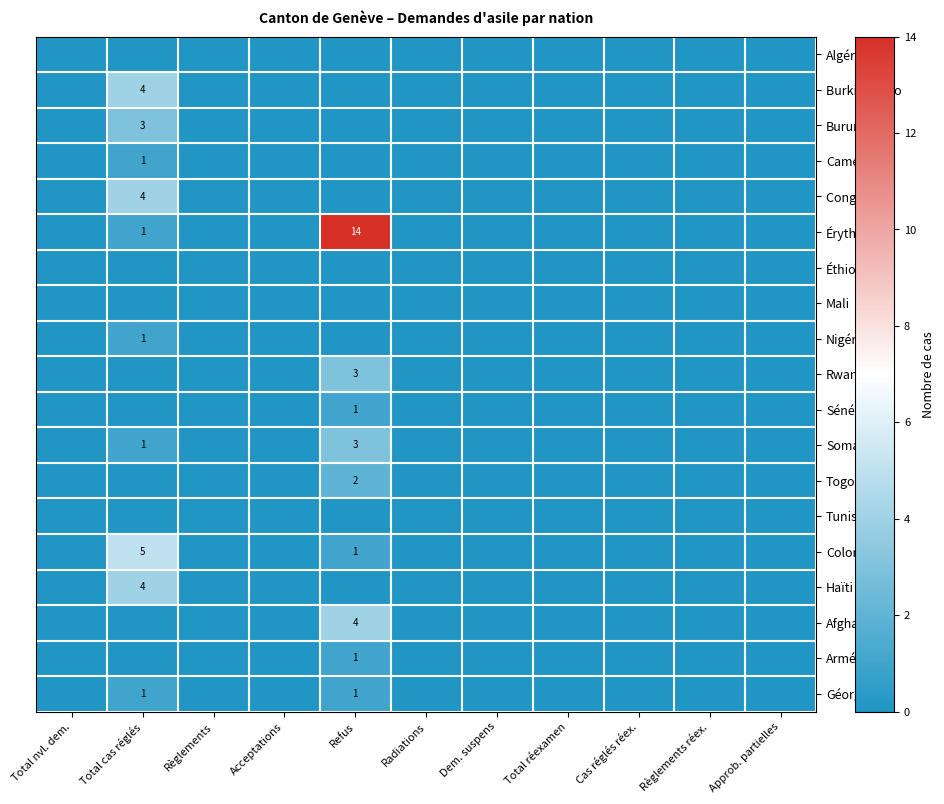

Between Cas réglés réex. and Dem. suspens, which is larger?

Cas réglés réex.